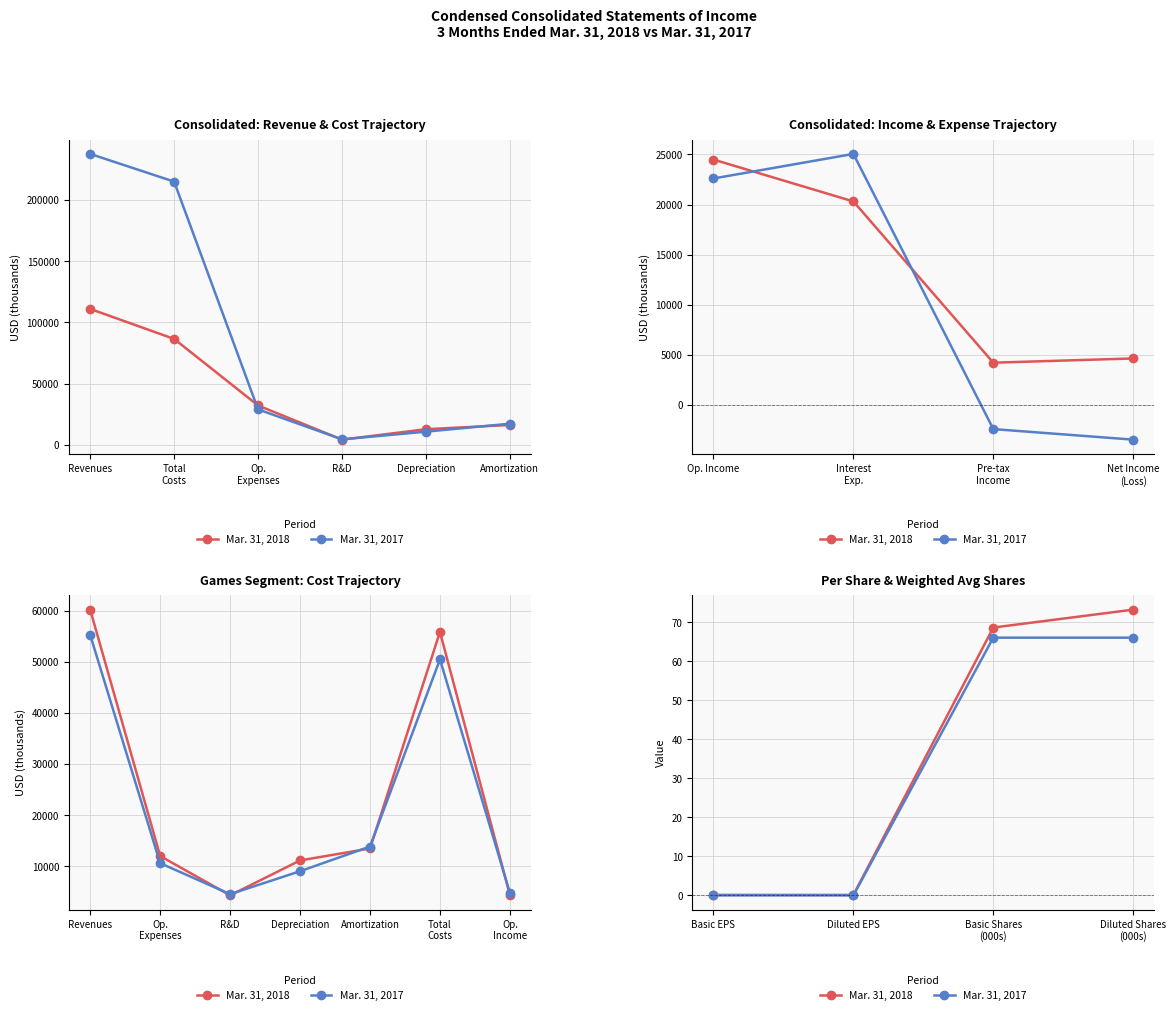

True or false: Mar. 31, 2017 and Mar. 31, 2018 intersect in this chart.

False